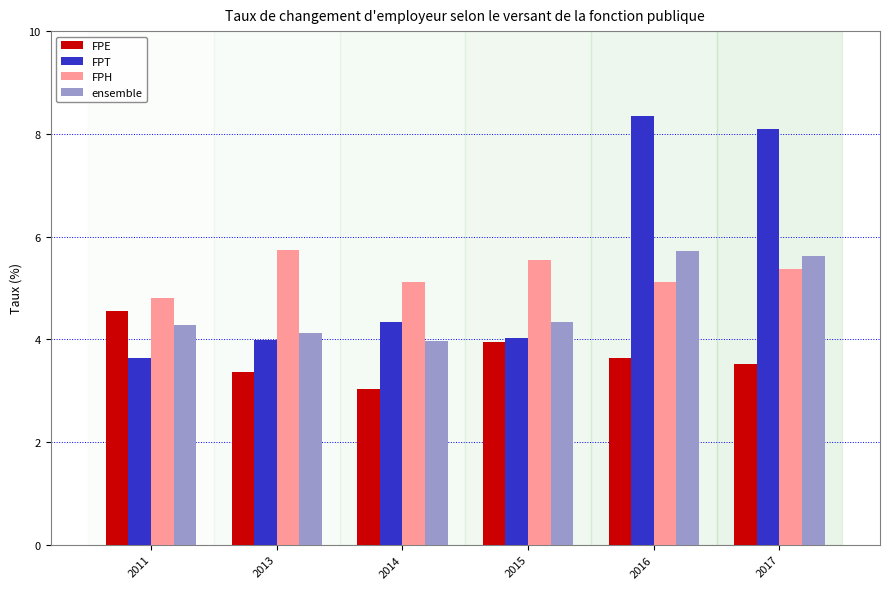

Which category has the lowest value across all series?

2014